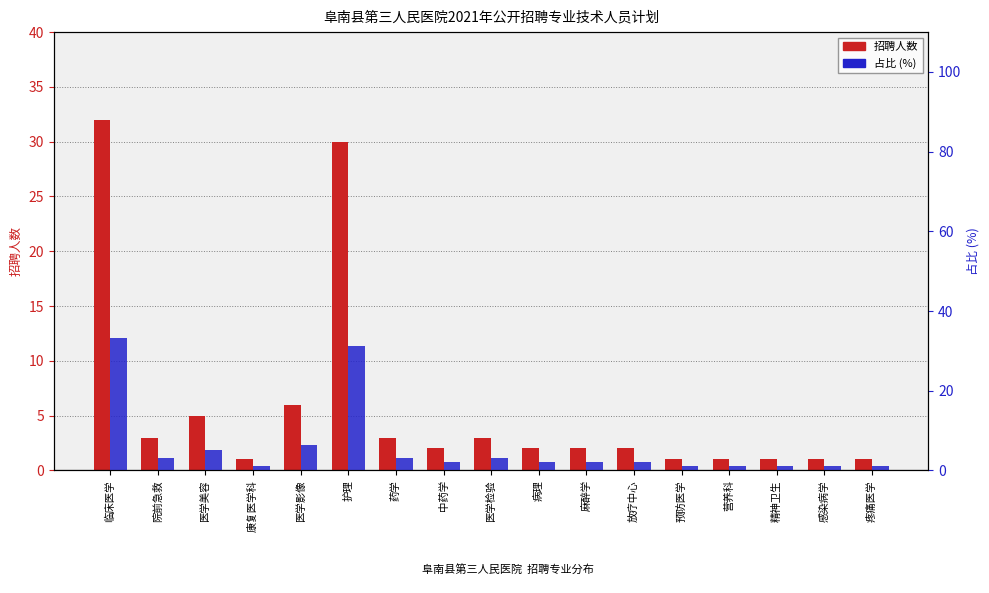

What is the value of the 占比 (%) bar at the 7th from the left?

3.1